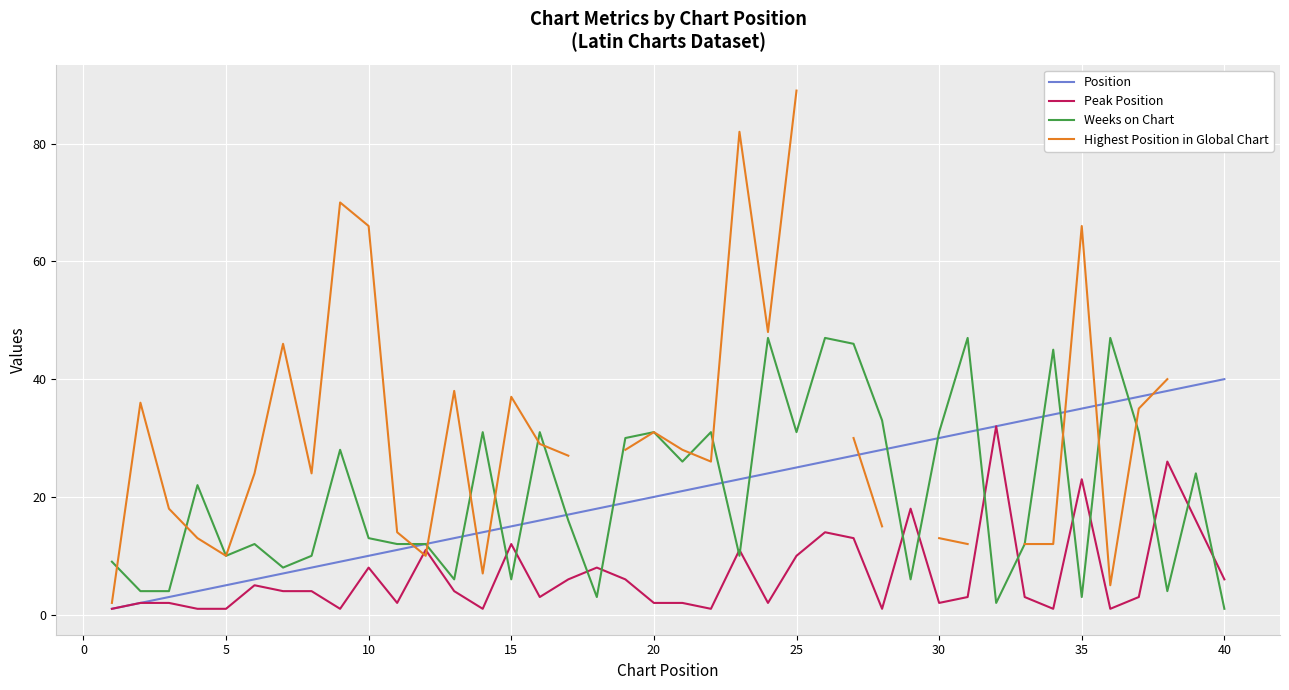

How many lines are shown in the chart?

4